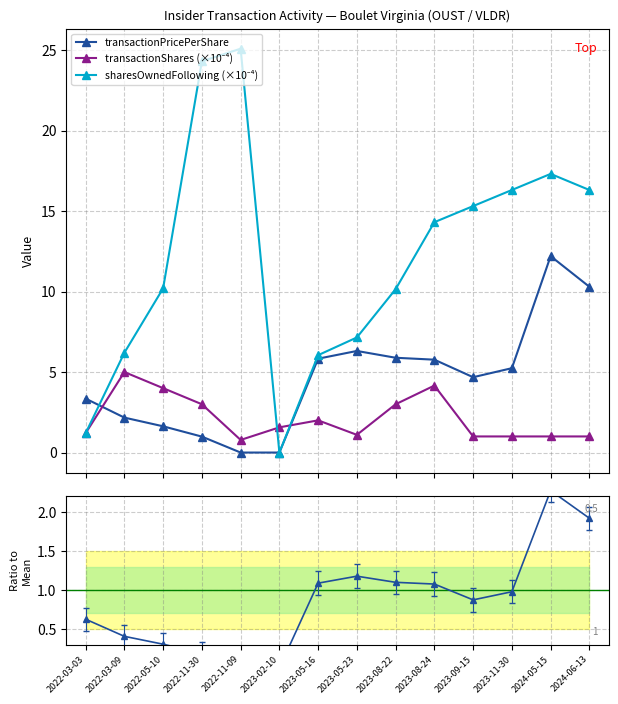

What is the difference between the maximum and minimum values in the transactionShares (×10⁻⁴) series?

4.2